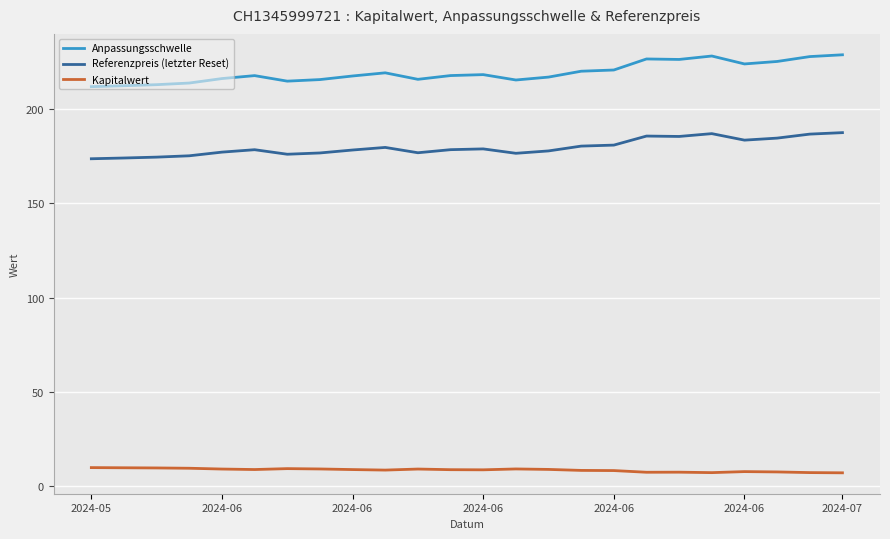

Which series has the largest total across all categories?

Anpassungsschwelle